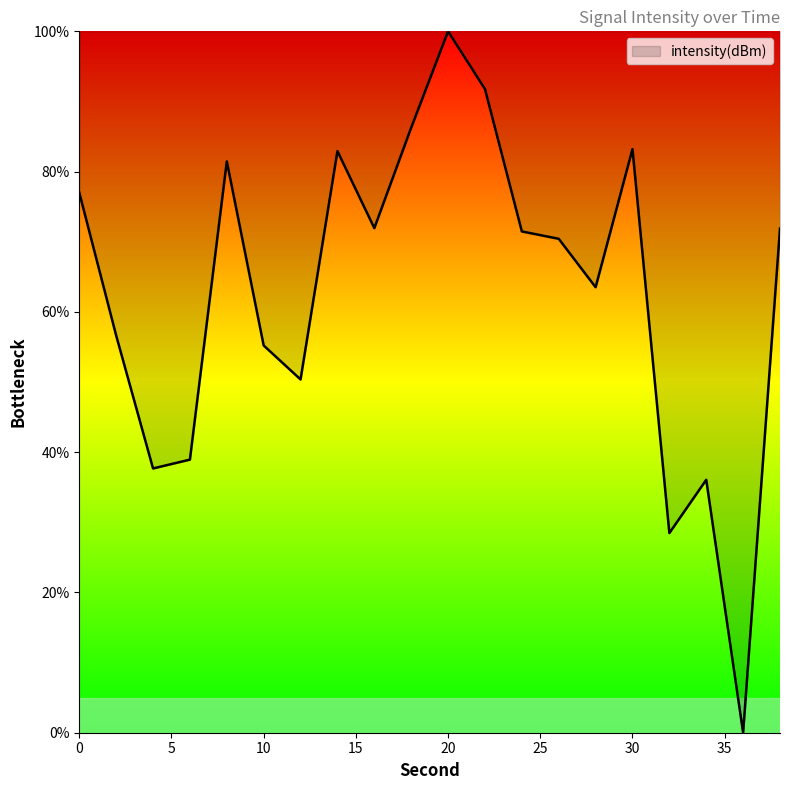

What is the greatest value displayed?

100.0